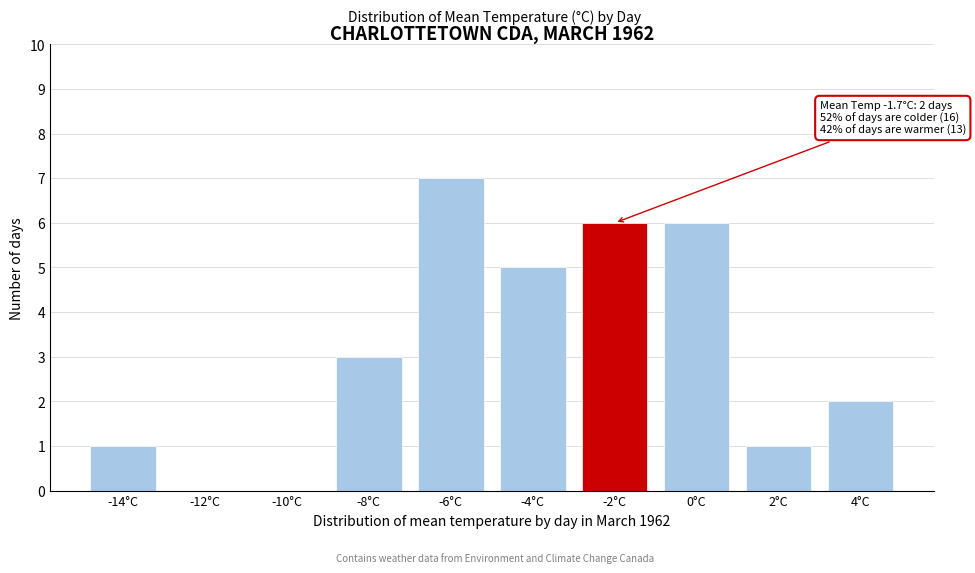

Reading right to left, extract all data points from this chart.

4°C=2	2°C=1	0°C=6	-2°C=6	-4°C=5	-6°C=7	-8°C=3	-10°C=0	-12°C=0	-14°C=1